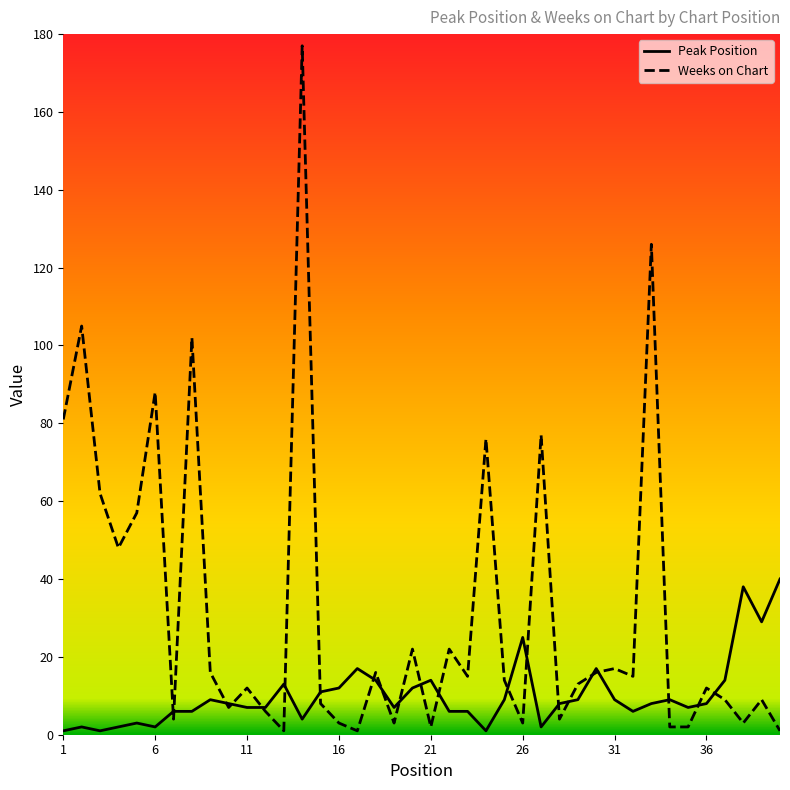

List the series in order of their peak value, highest first.

Weeks on Chart, Peak Position